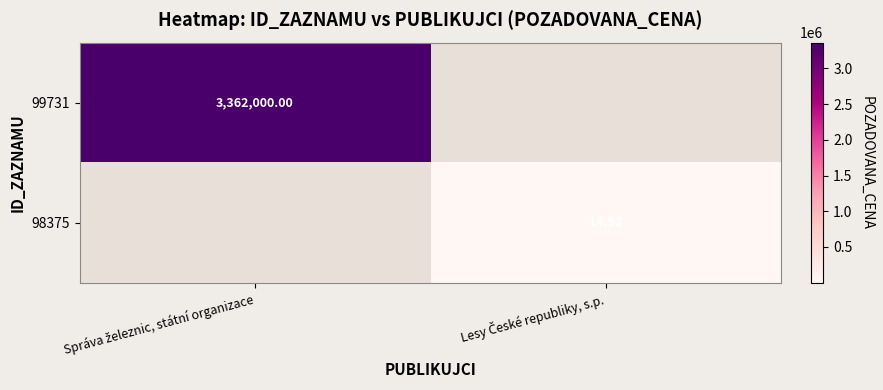

List the series in order of their overall mean, lowest first.

99731, 98375